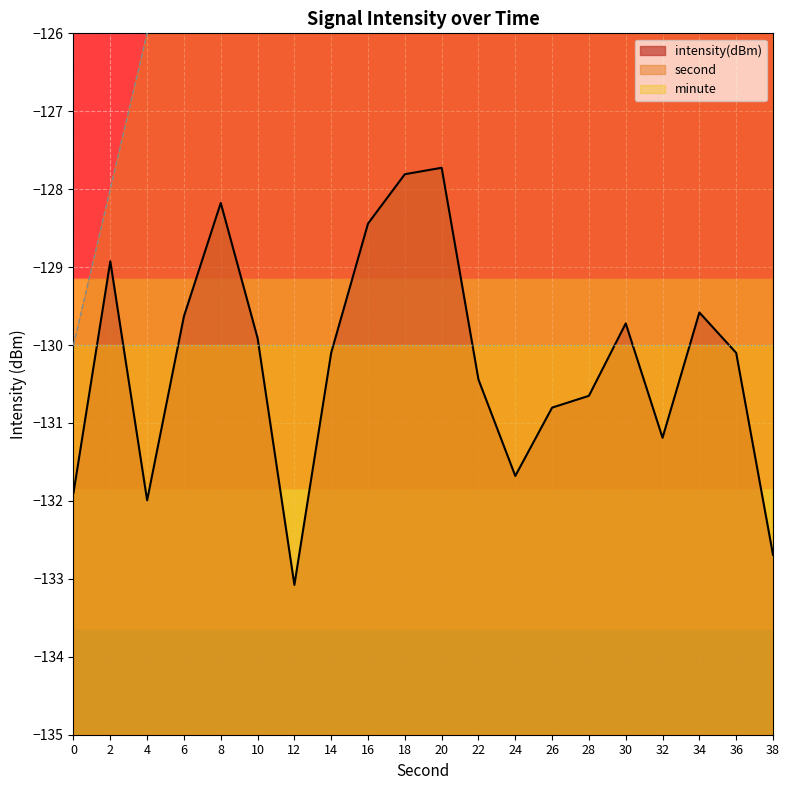

In intensity(dBm), how many points are lower than both neighbors (excluding endpoints)?

4